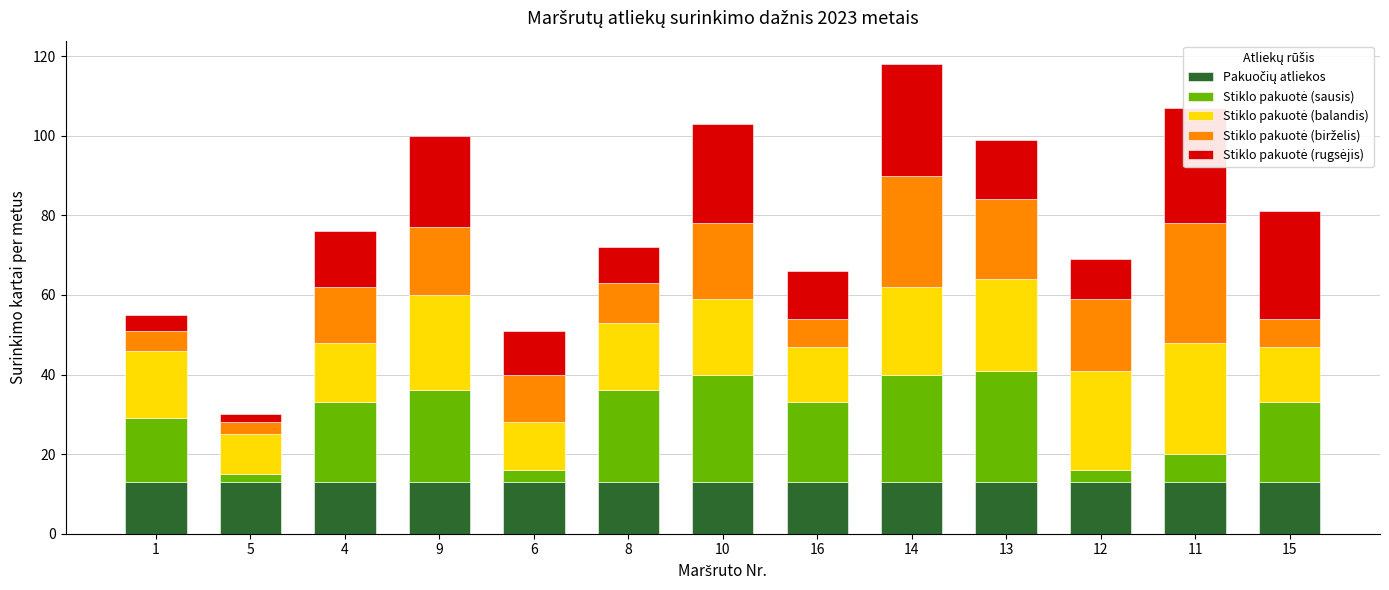

What is the lowest value of the Pakuočių atliekos series?

13